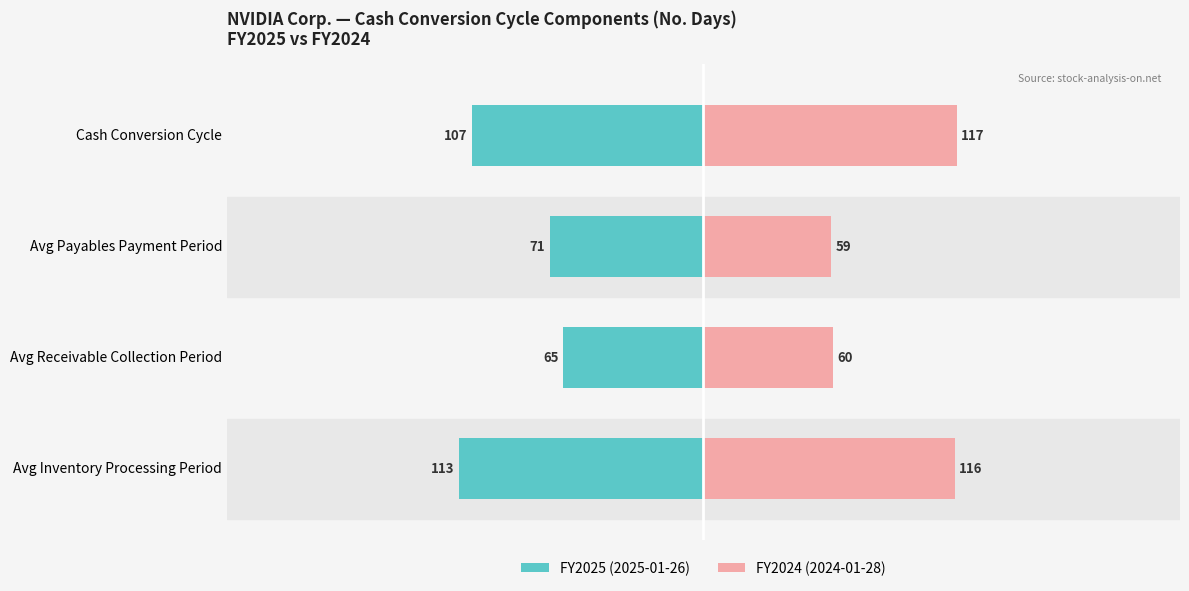

What is the sum of all FY2024 (2024-01-28) values?

352